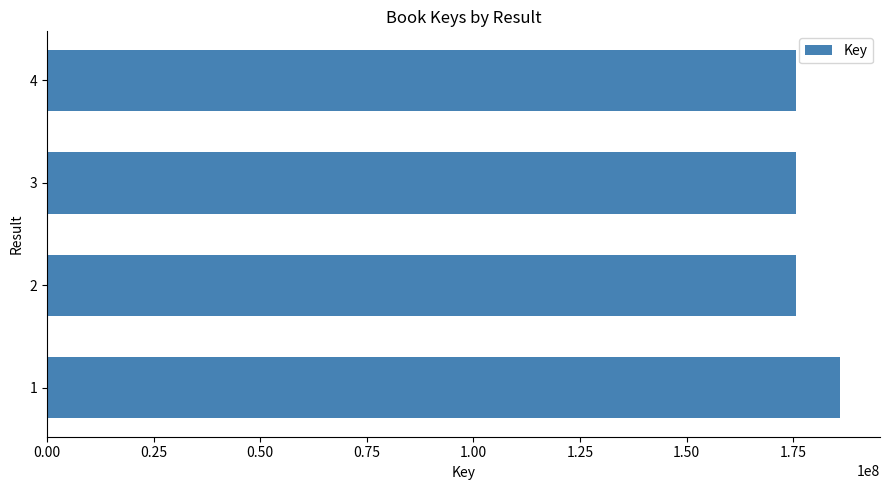

What is the minimum value shown in the chart?

175669048